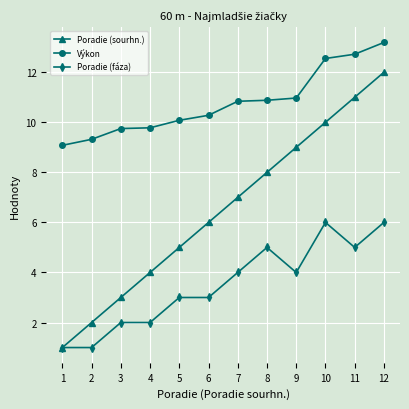

Rank the series by their maximum value, from lowest to highest.

Poradie (fáza), Poradie (sourhn.), Výkon